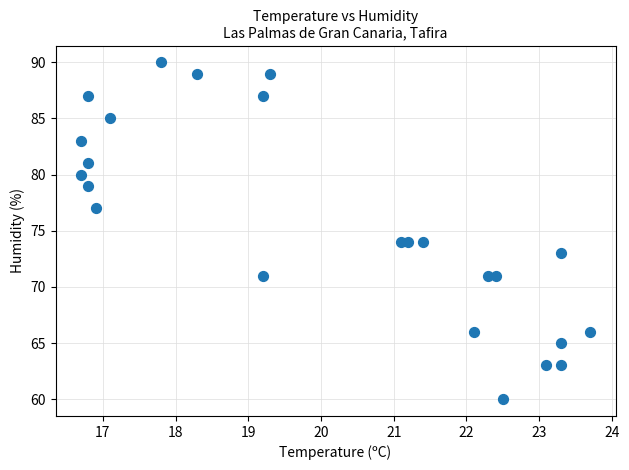

What is the range of Y values (max minus min)?

30